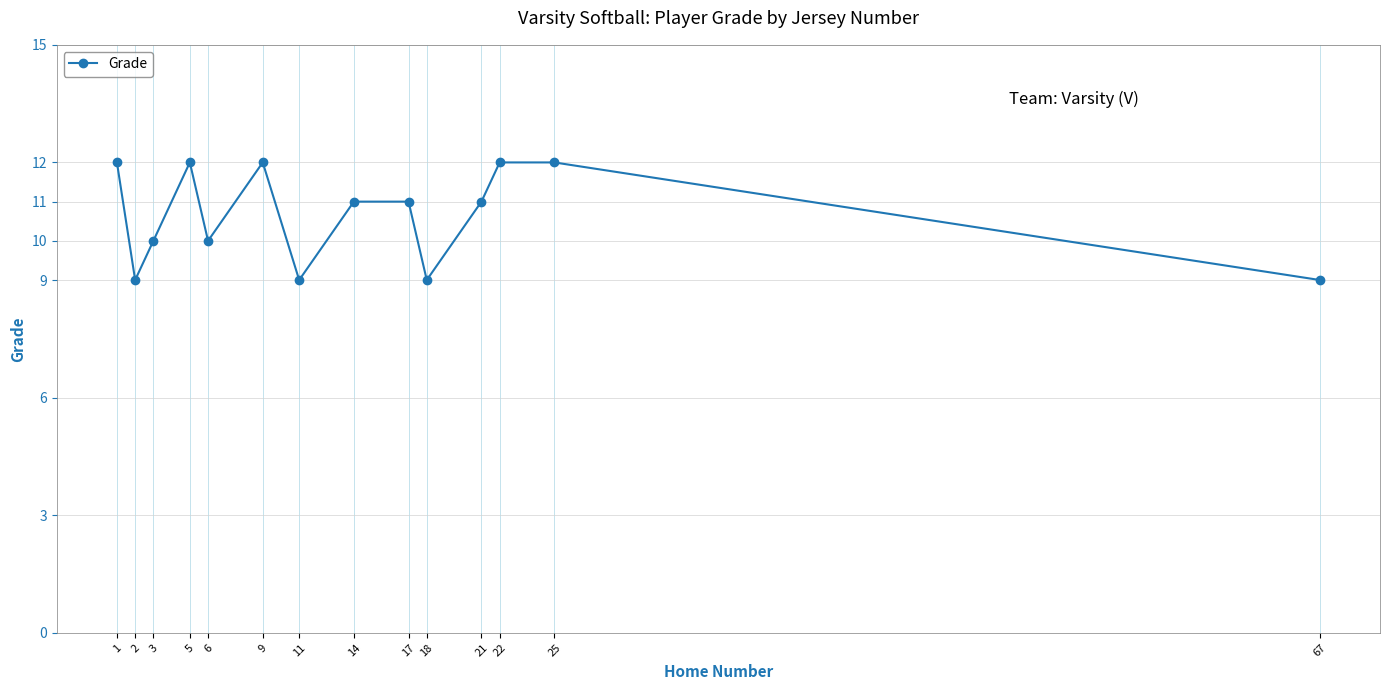

What is the value of the 13th point from the left?

12